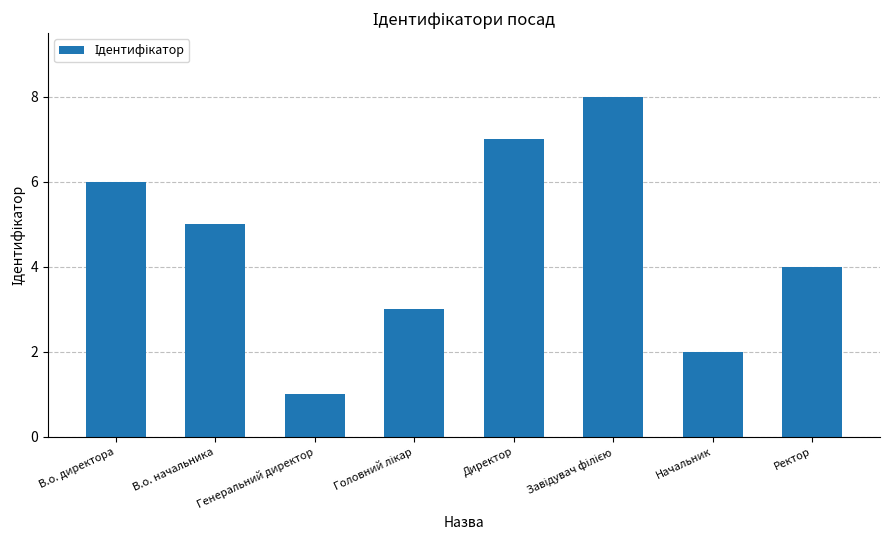

What is the change in value from В.о. директора to Ректор?

-2